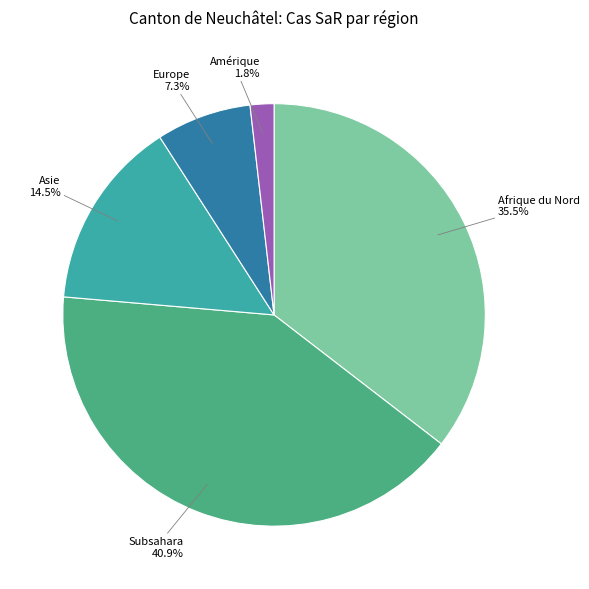

The Afrique du Nord slice represents 41% of the pie. True or false?

False